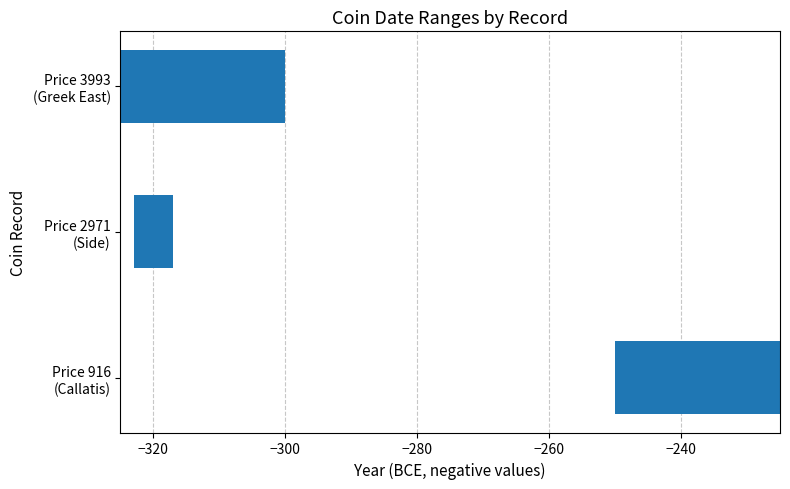

How many bars are there in total?

3